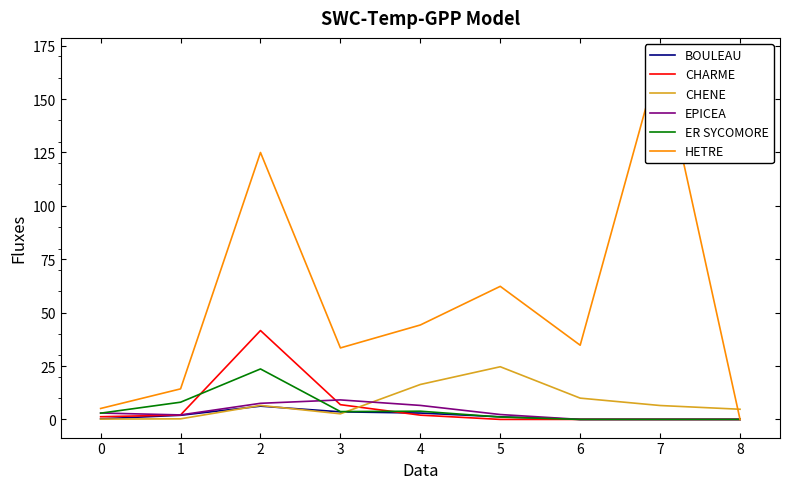

What is the difference between the highest and lowest values at 1?

14.0